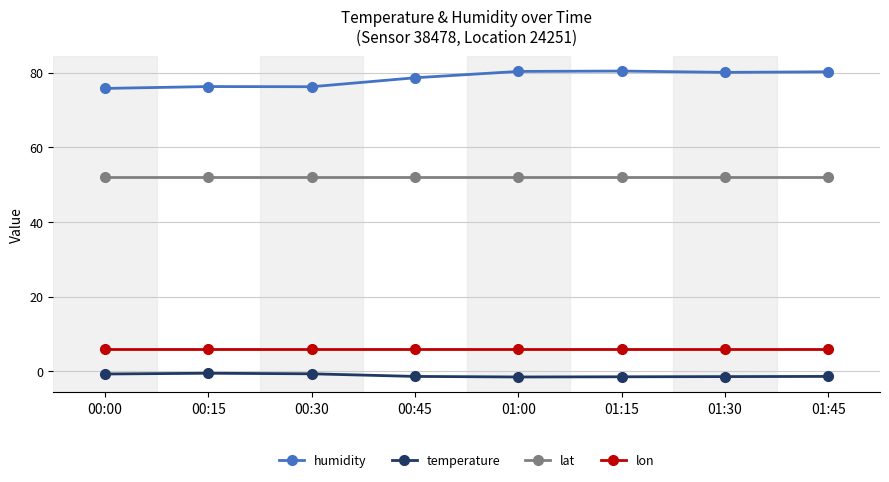

The value of lat at 01:30 is 52.0. True or false?

True